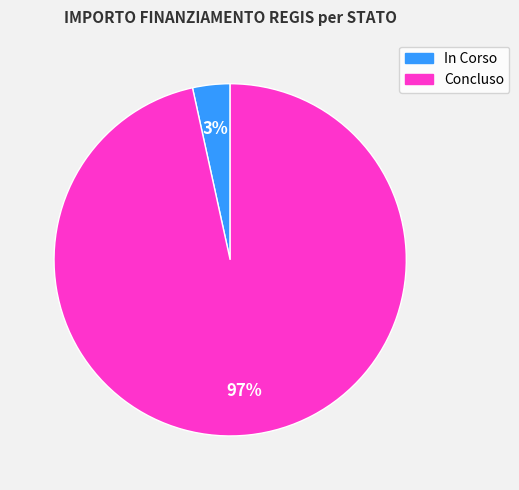

What percentage is the Concluso slice, to the nearest percent?

97%